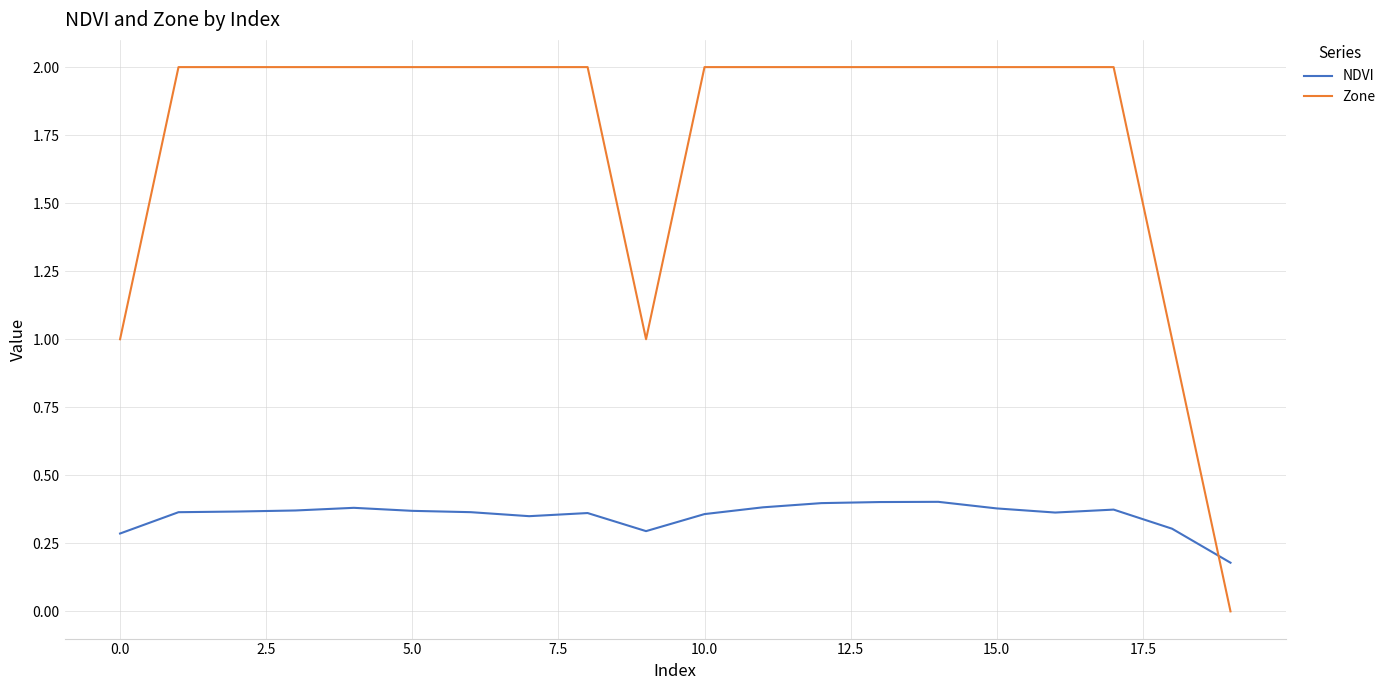

True or false: Zone and NDVI intersect in this chart.

True